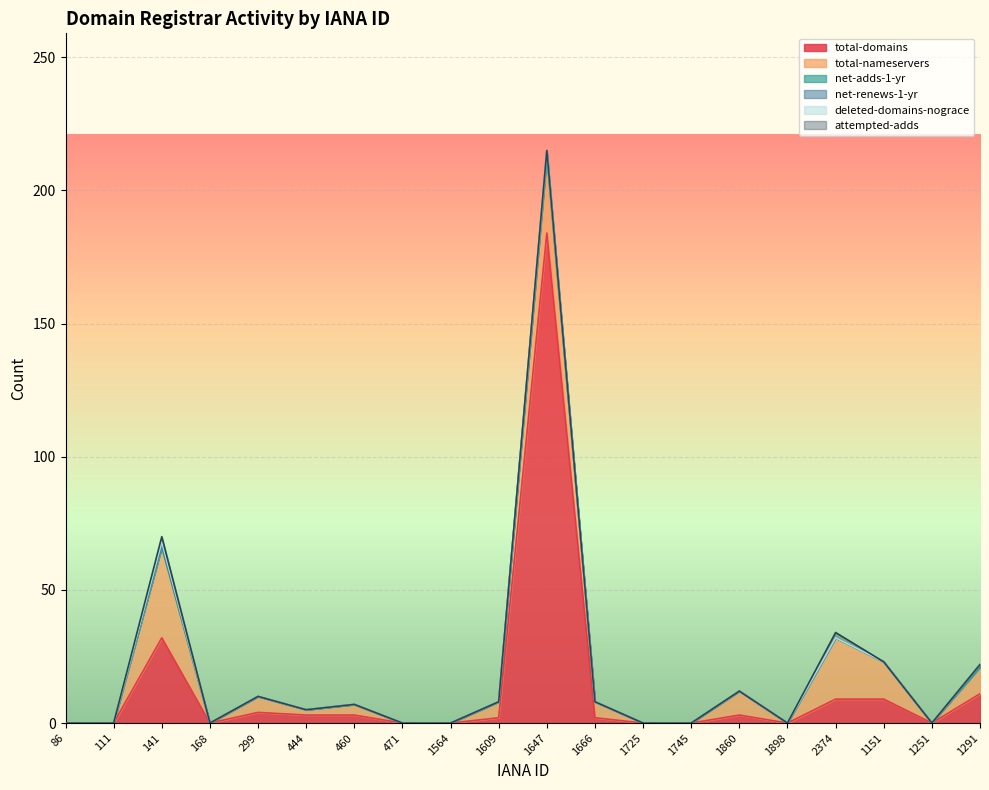

Does the chart display data point markers on the line(s)?

No